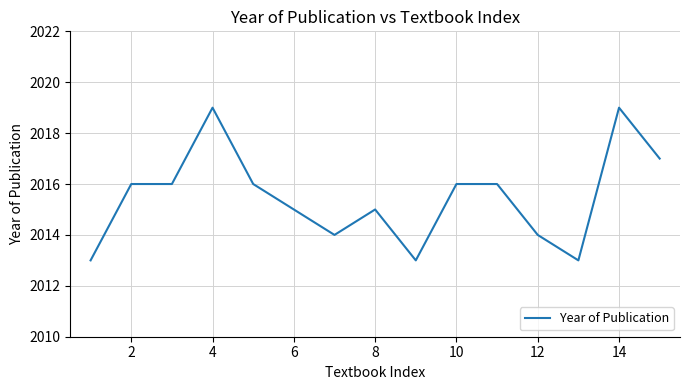

What is the difference between the maximum and minimum values?

6